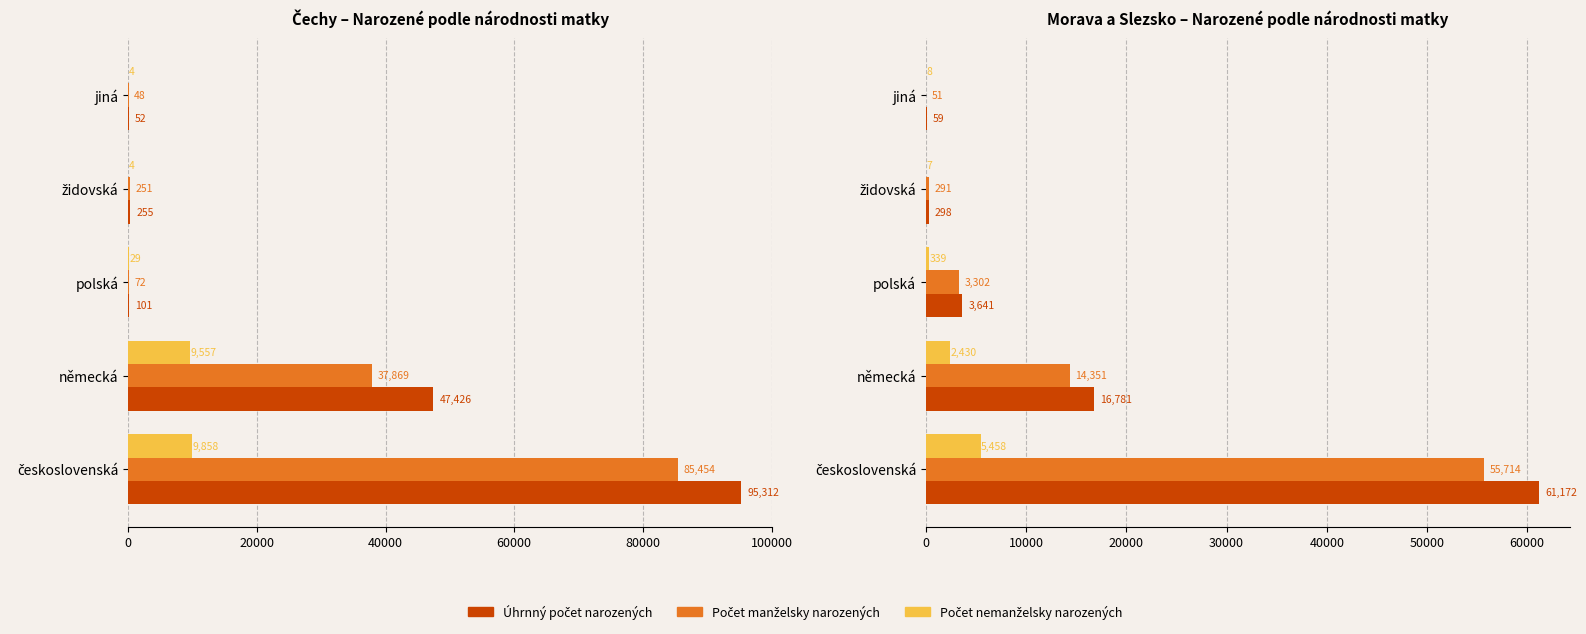

Which series has the largest total across all categories?

Úhrnný počet narozených